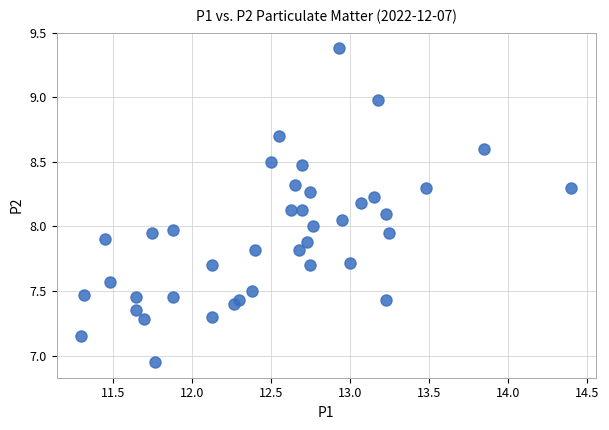

What is the range of X values (max minus min)?

3.1